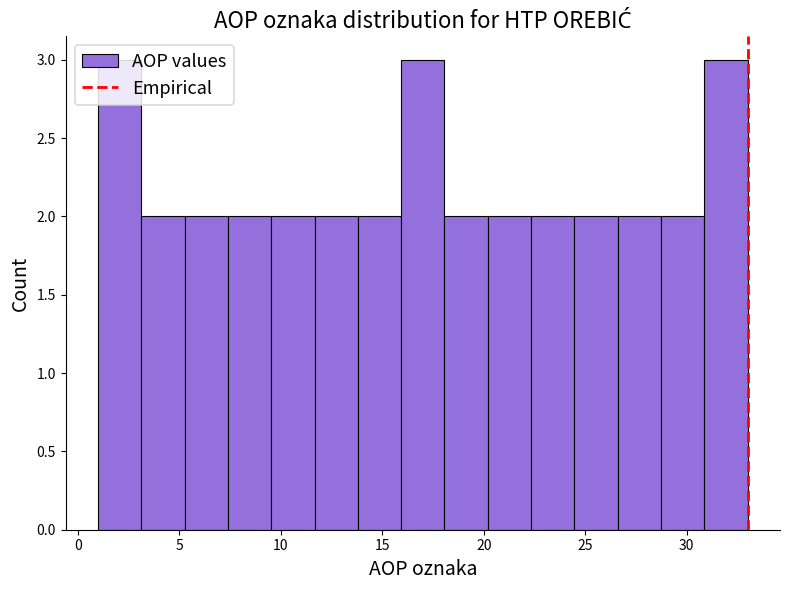

Reading left to right, list every bar in this chart as the range it spans on the x-axis followed by its height. Neither the bar edges nor the heights are printed on the chart, so give them approximately, as read against the axes.

1.0 to 3.0: 3
3.0 to 5.5: 2
5.5 to 7.5: 2
7.5 to 9.5: 2
9.5 to 11.5: 2
11.5 to 14.0: 2
14.0 to 16.0: 2
16.0 to 18.0: 3
18.0 to 20.0: 2
20.0 to 22.5: 2
22.5 to 24.5: 2
24.5 to 26.5: 2
26.5 to 28.5: 2
28.5 to 31.0: 2
31.0 to 33.0: 3